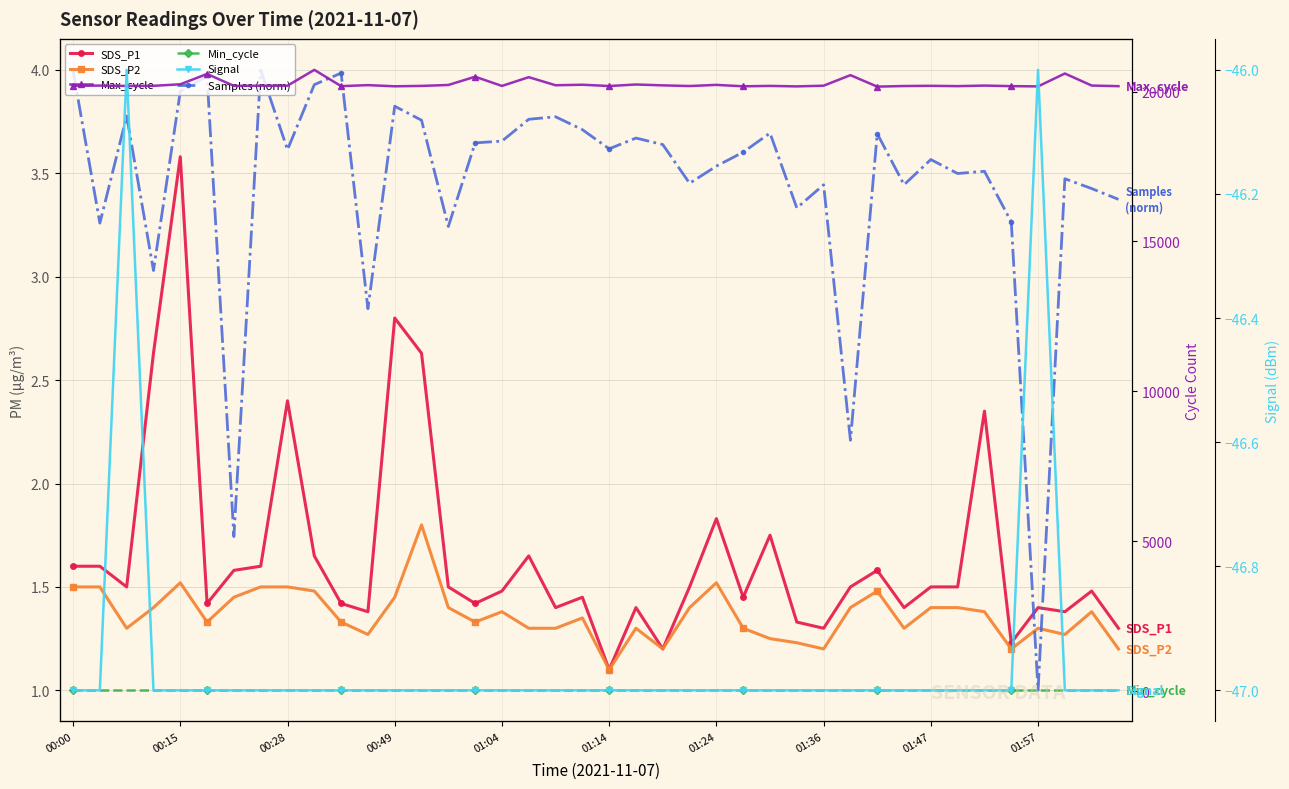

At how many categories does at least one series exceed 15367?

40